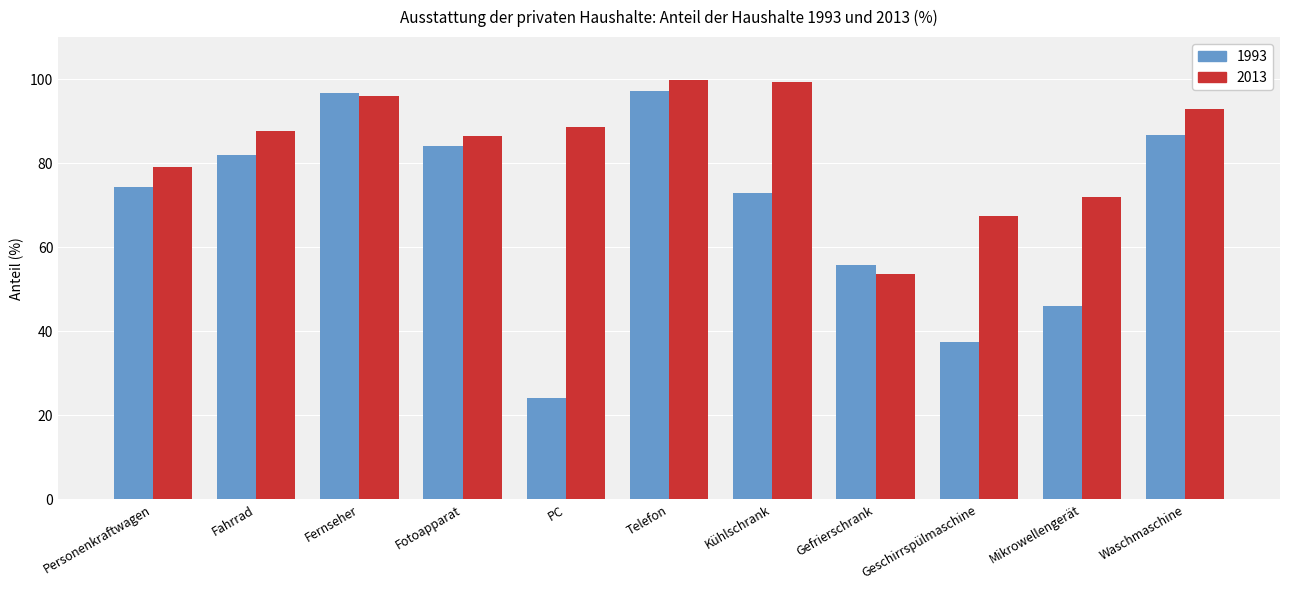

What is the minimum value for 1993?

24.0